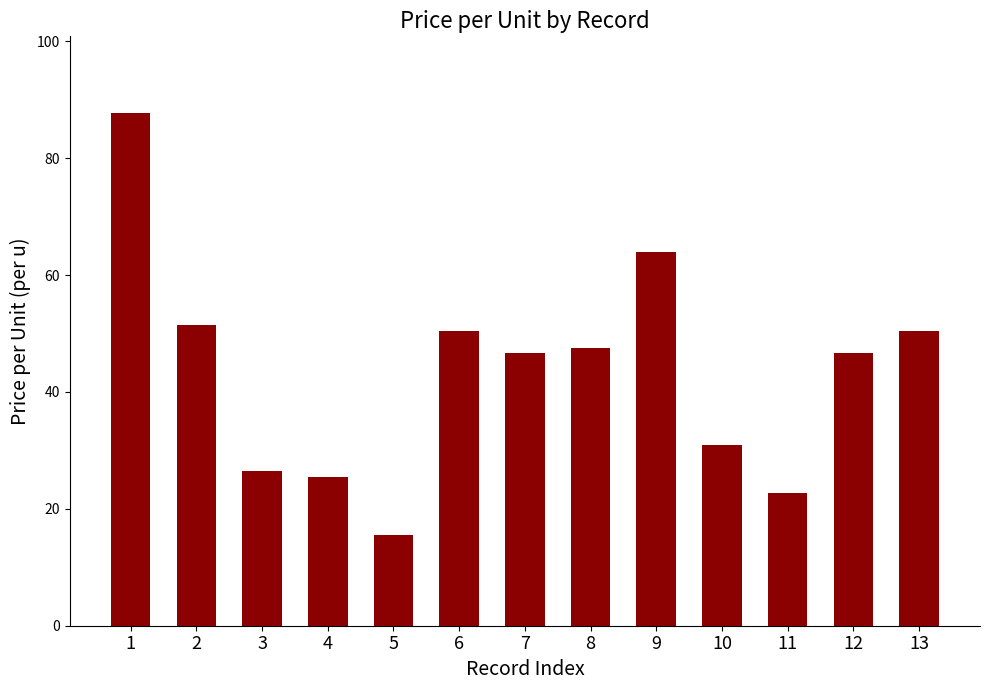

What is the value of the 13th bar from the left?

50.4